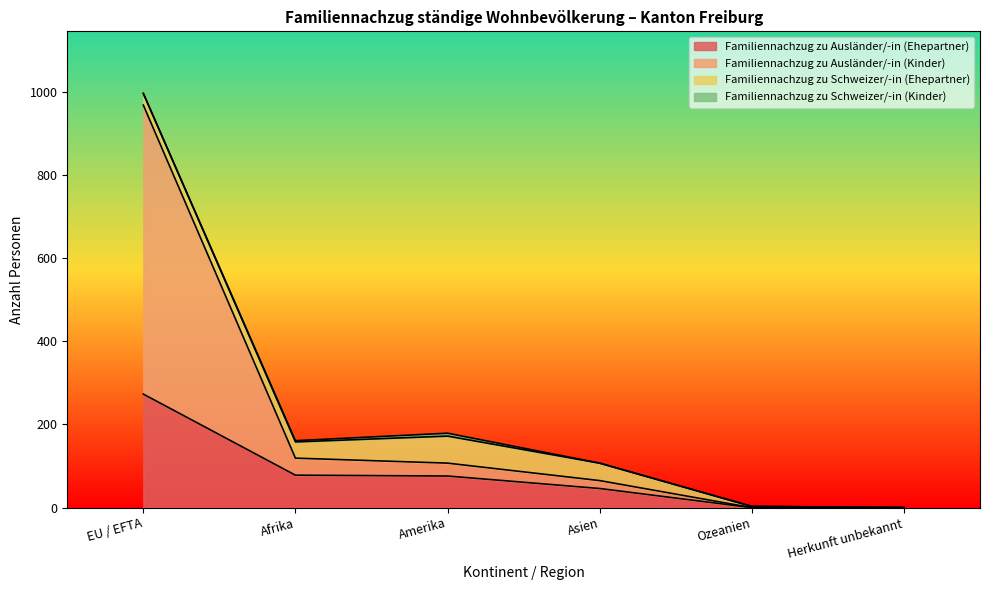

Where does the Familiennachzug zu Ausländer/-in (Kinder) series first go above 107?

EU / EFTA